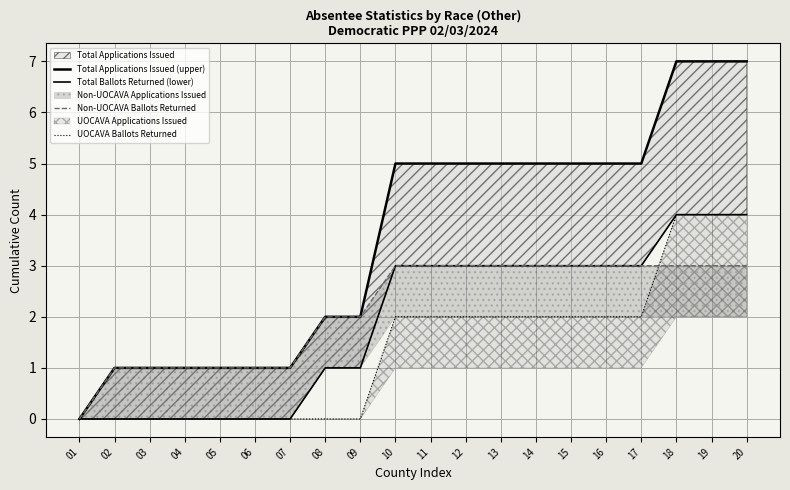

What is the value of the Total Ballots Returned (lower) point at the 14th from the left?

3